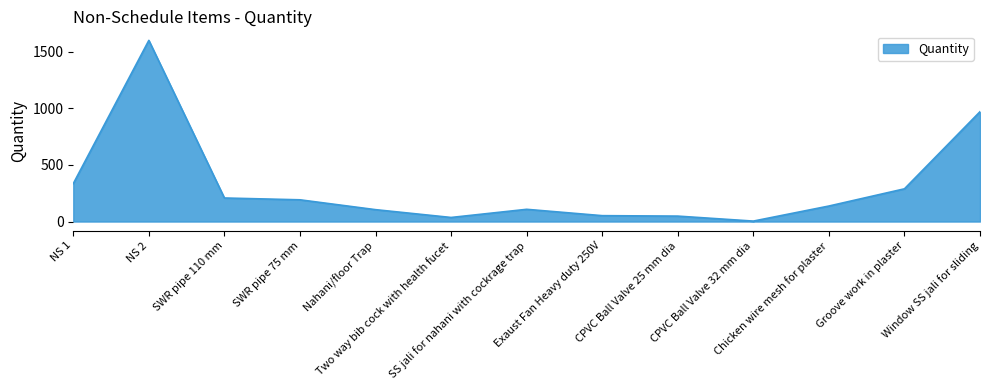

What is the difference between the second highest and second lowest values?

934